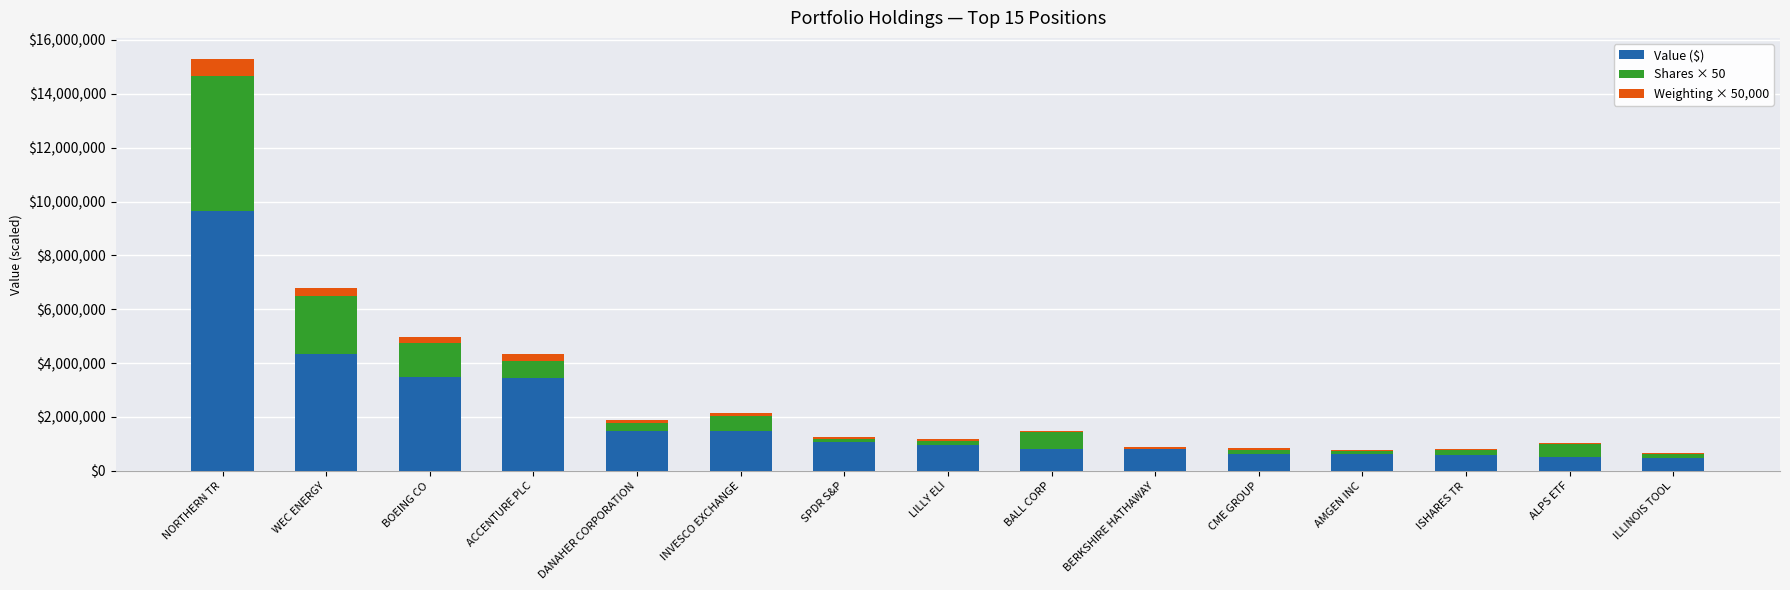

What is the maximum value for Value ($)?

9648000